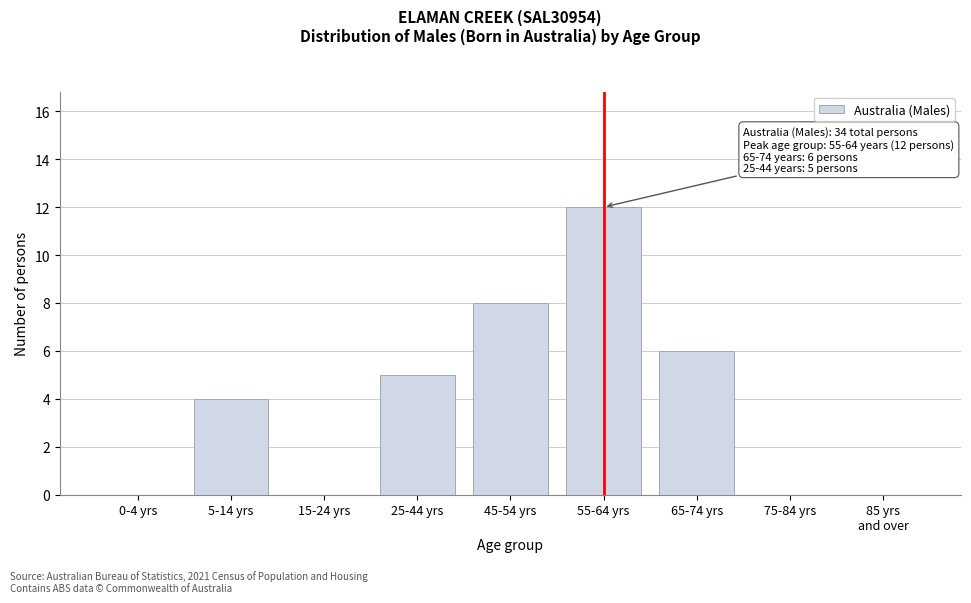

What is the greatest value displayed?

12